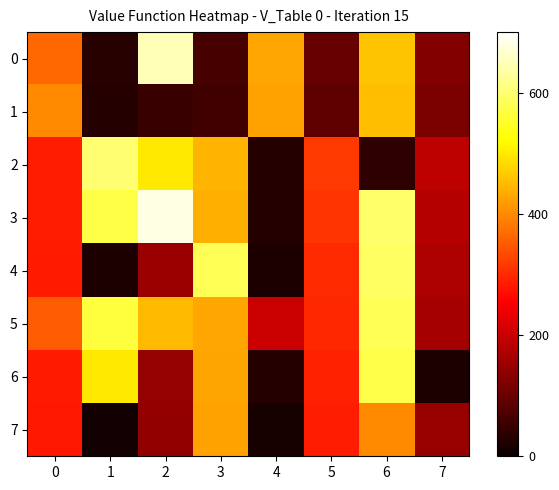

Reading left to right, extract all data points from this chart.

0: 0=366	1=32	2=650	3=64	4=430	5=96	6=462	7=128
1: 0=400	1=30	2=50	3=60	4=425	5=90	6=455	7=120
2: 0=286	1=600	2=500	3=444	4=30	5=316	6=40	7=188
3: 0=285	1=570	2=680	3=440	4=25	5=310	6=595	7=180
4: 0=284	1=20	2=152	3=580	4=20	5=300	6=588	7=172
5: 0=350	1=566	2=450	3=432	4=200	5=298	6=581	7=164
6: 0=282	1=500	2=146	3=428	4=30	5=292	6=574	7=20
7: 0=281	1=10	2=143	3=424	4=15	5=286	6=400	7=148